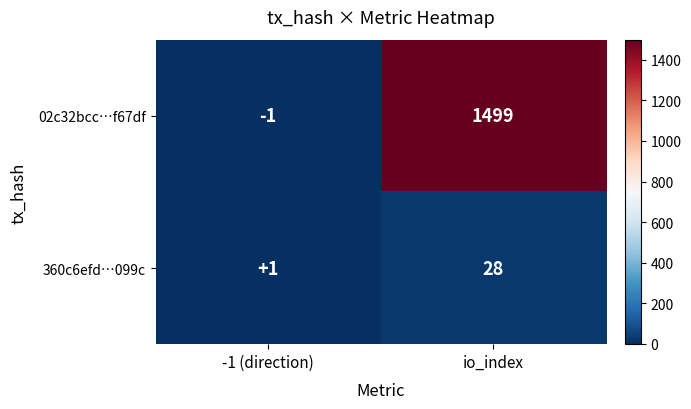

Count the number of categories in the chart.

2